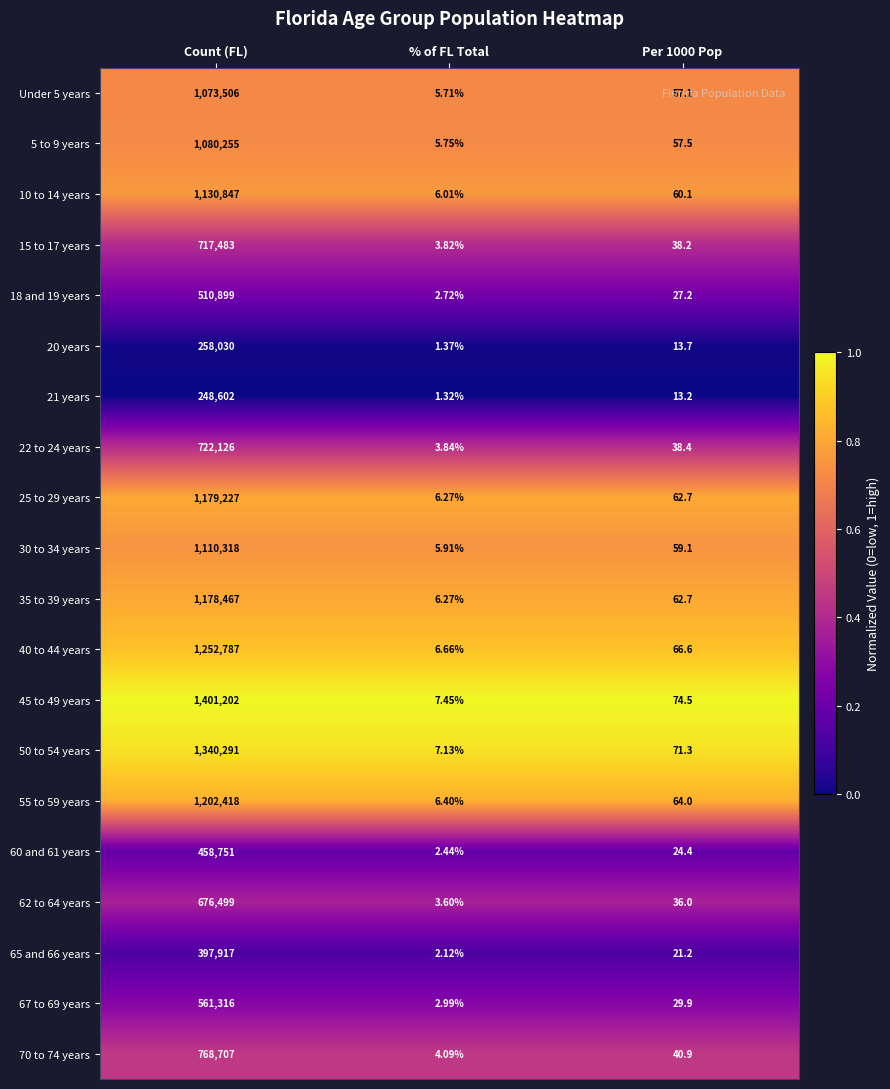

At which category does the chart reach its minimum across all series?

% of FL Total